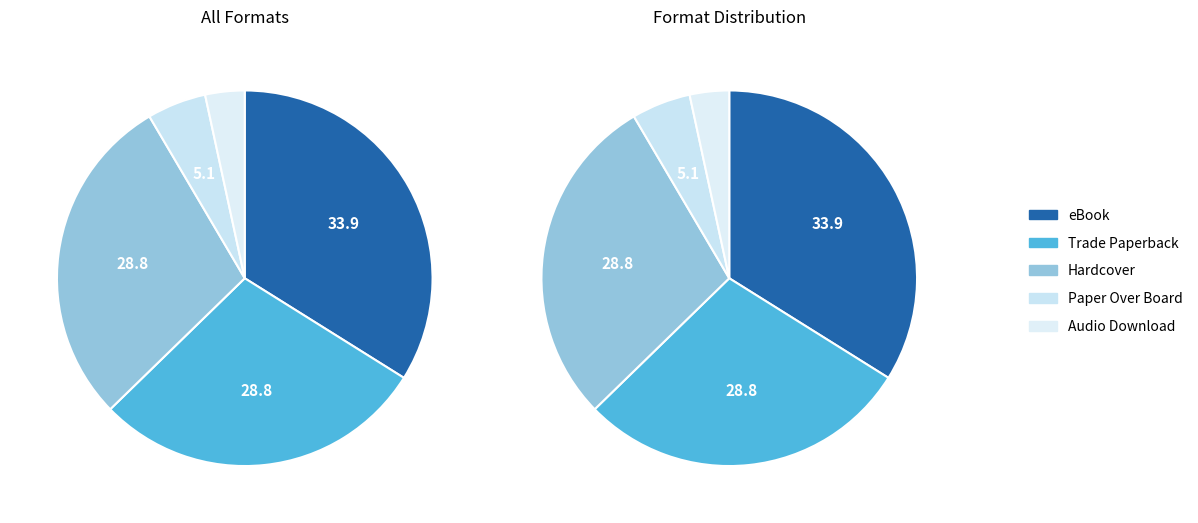

What is the smallest slice in the pie chart?

Audio Download